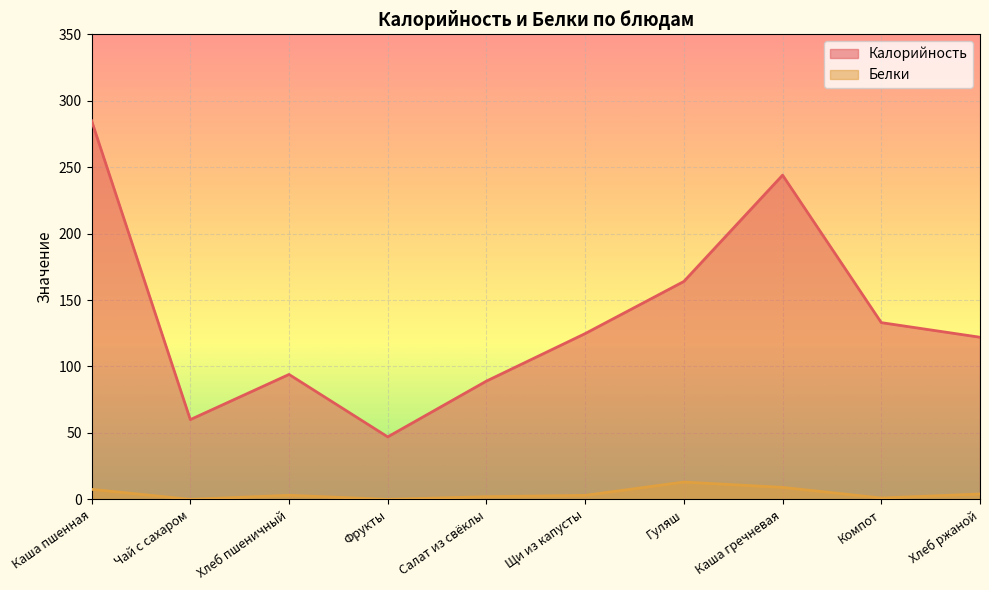

Reading left to right, what are all the values shown in this chart?

Калорийность: 285.0	60.0	94.0	47.0	89.0	124.8	164.0	244.0	133.0	122.0
Белки: 7.5	0.0	3.0	0.0	2.0	3.0	13.0	9.0	1.0	4.0